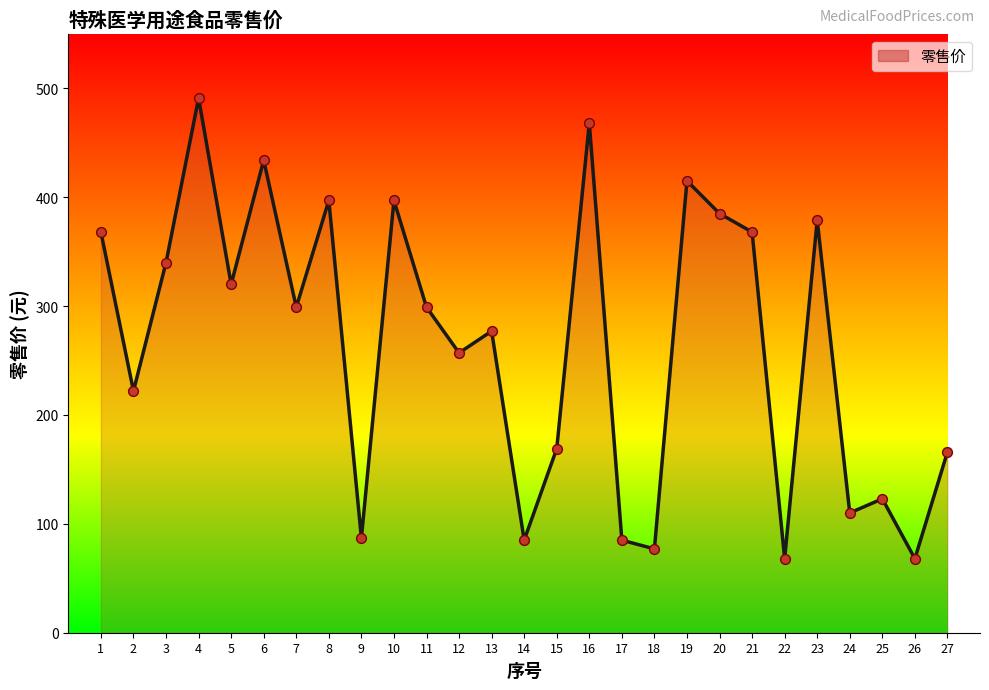

What is the ratio of the value at 7 to the value at 8?

0.8